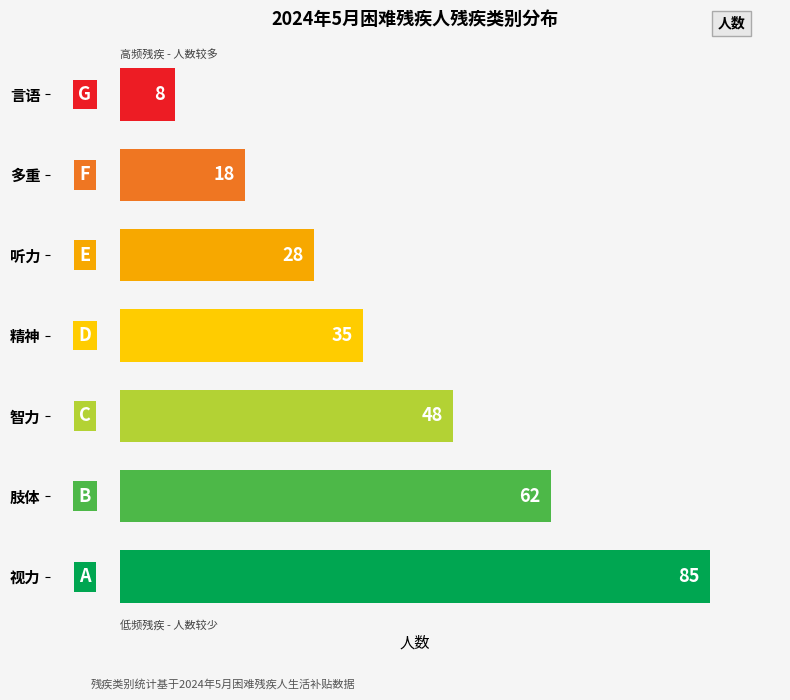

List the labels in order of value, smallest first.

言语, 多重, 听力, 精神, 智力, 肢体, 视力